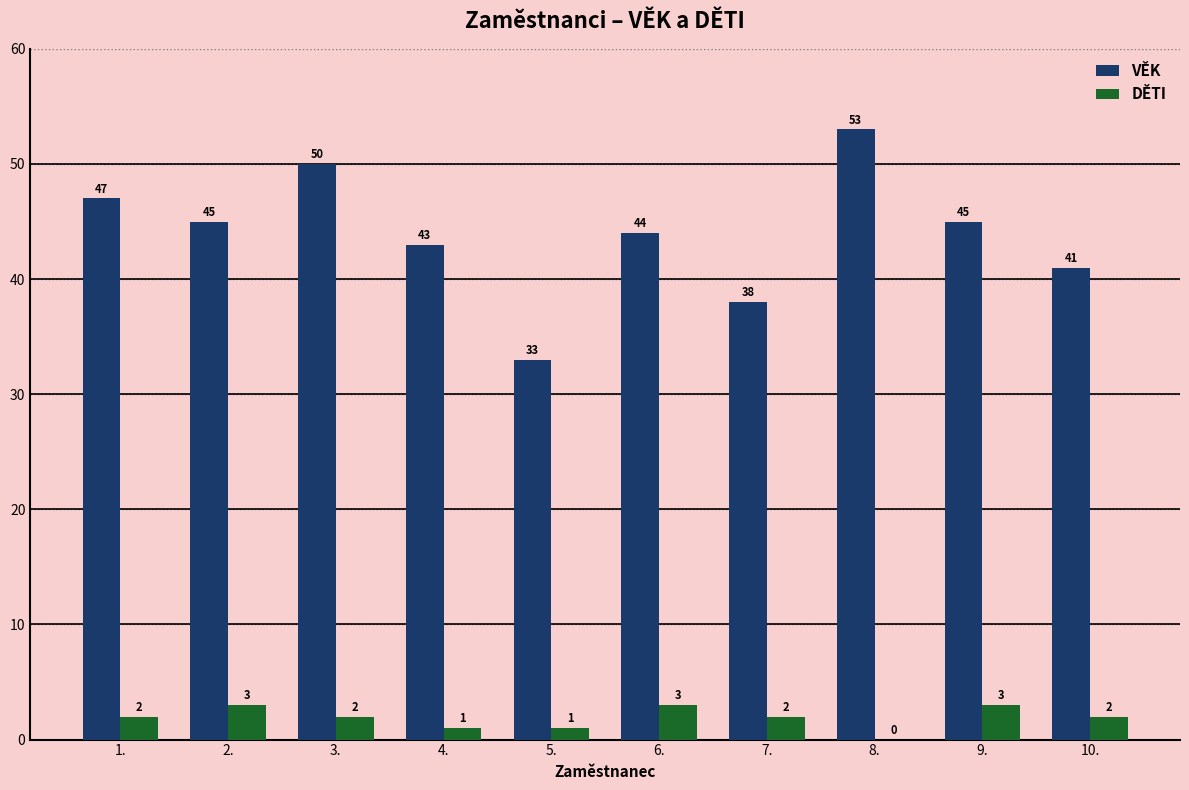

Are the bars horizontal?

No